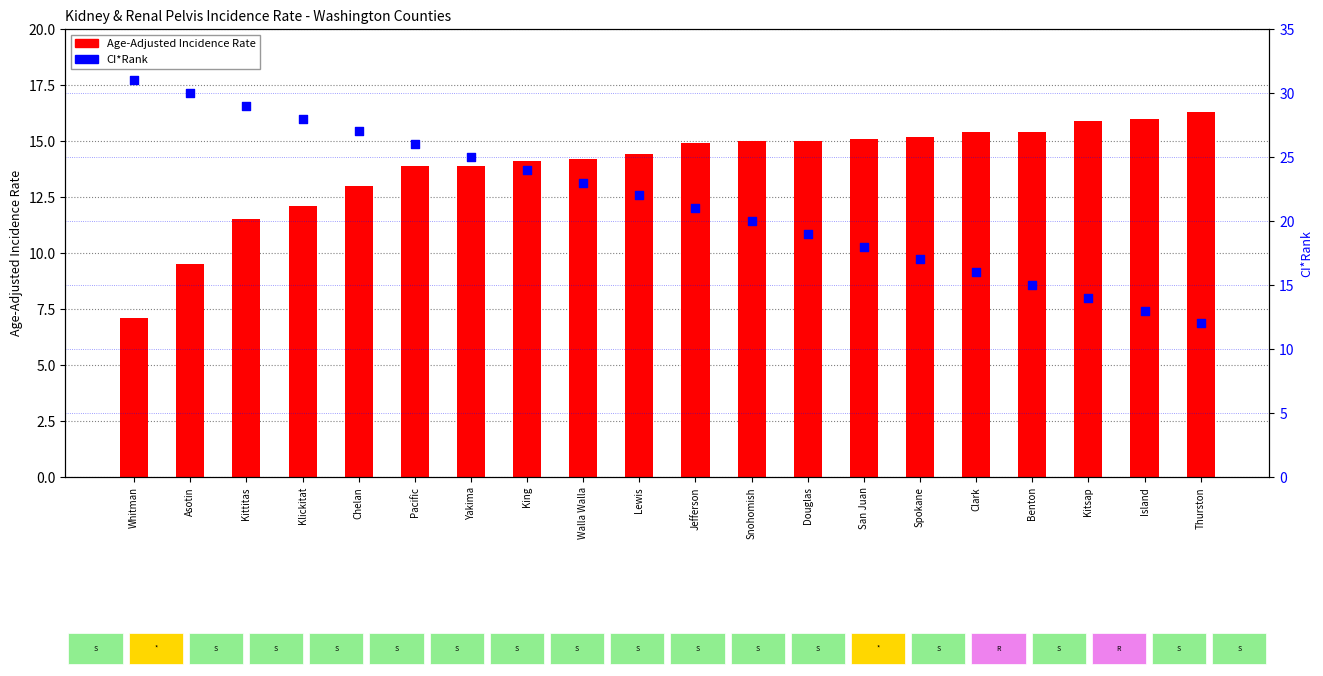

At how many categories does at least one series exceed 13?

20